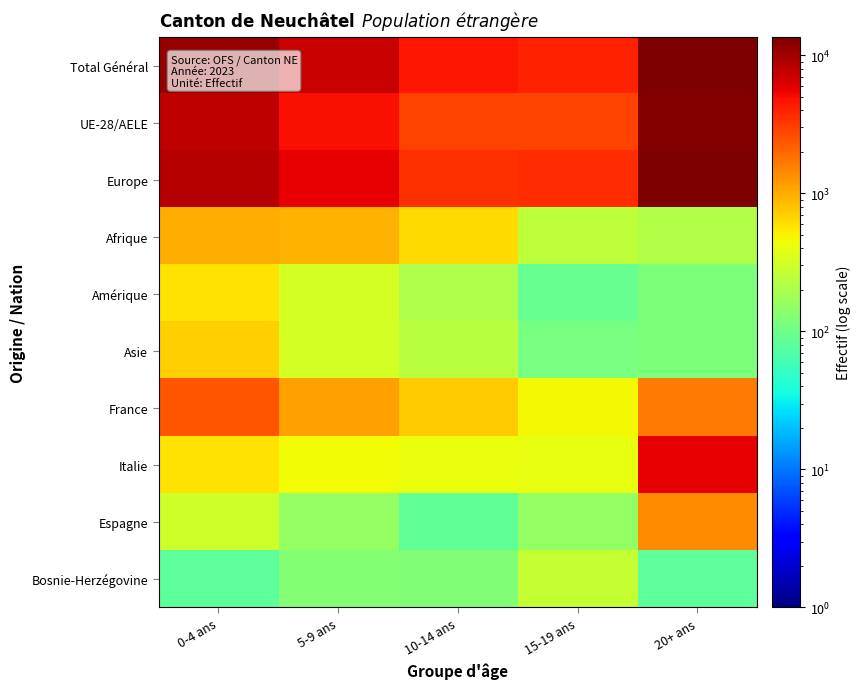

Rank the series by their maximum value, from highest to lowest.

Total Général, Europe, UE-28/AELE, Italie, France, Espagne, Afrique, Asie, Amérique, Bosnie-Herzégovine